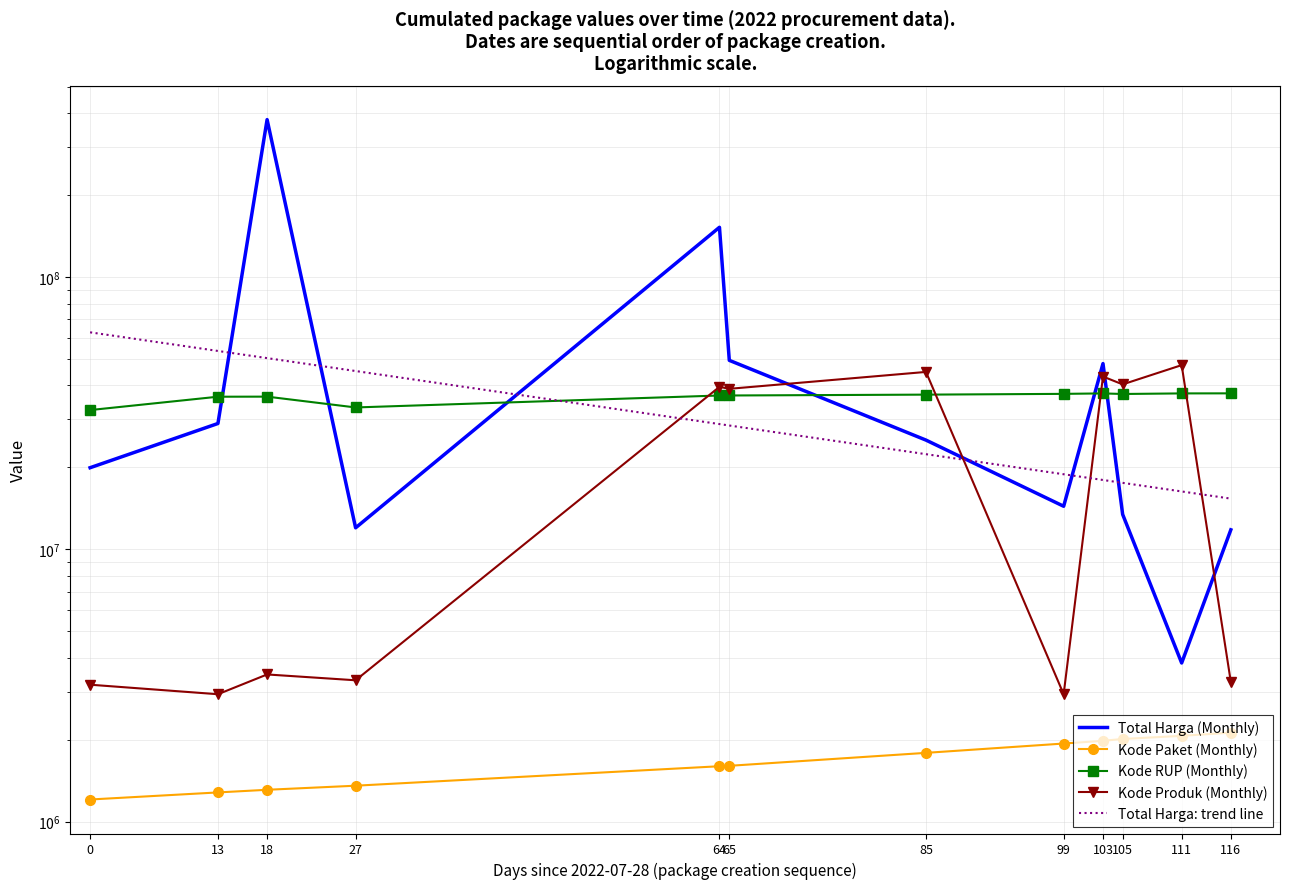

What is the sum of the Kode RUP (Monthly) values at 27 and 85?

70234769